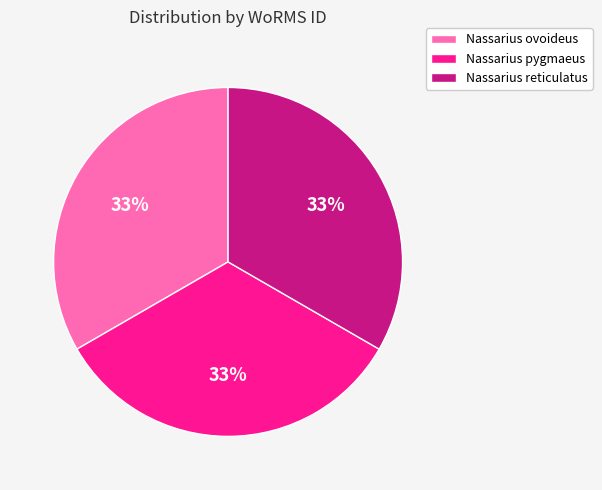

To the nearest percent, what is the average slice percentage?

33%